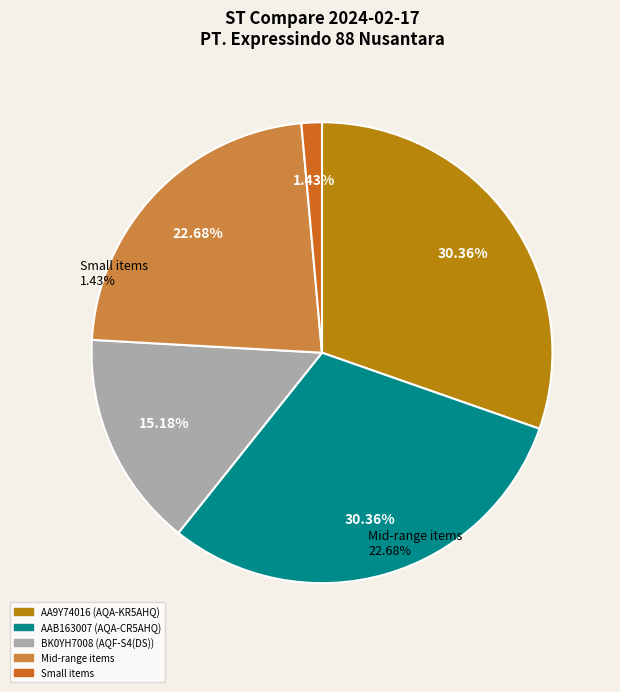

Is the sum of BK0YH7008 (AQF-S4(DS)) and AAB163007 (AQA-CR5AHQ) greater than half?

No